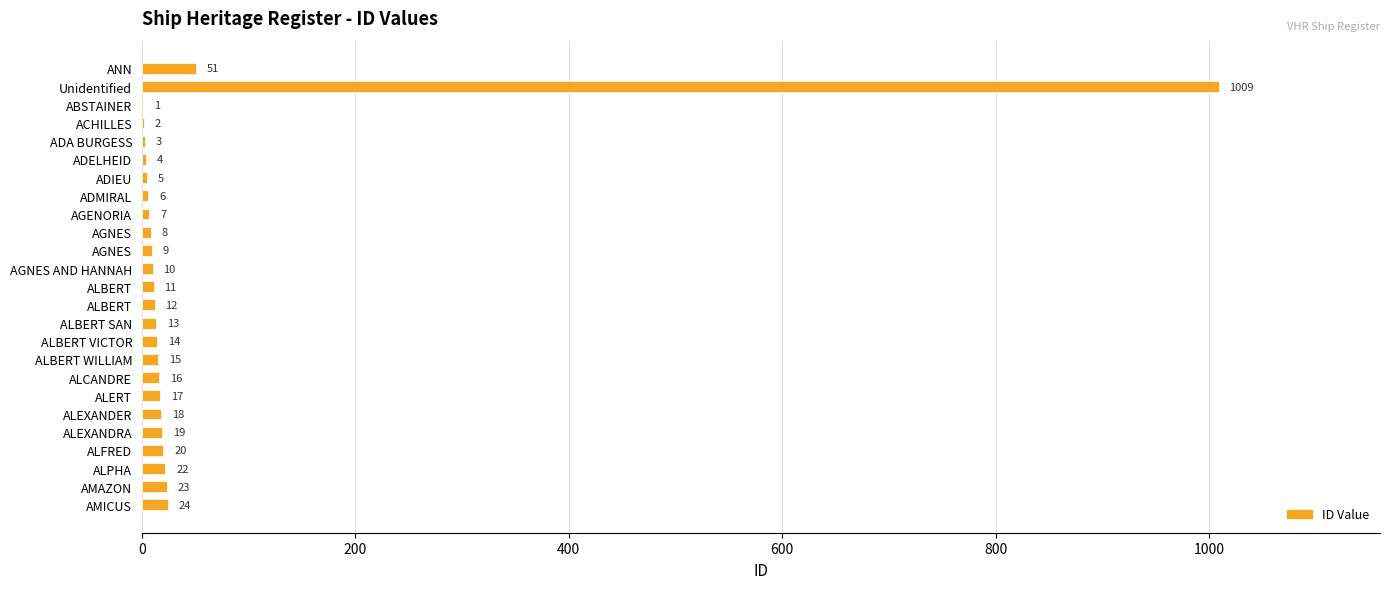

Are the bars grouped side by side (vs. stacked)?

No